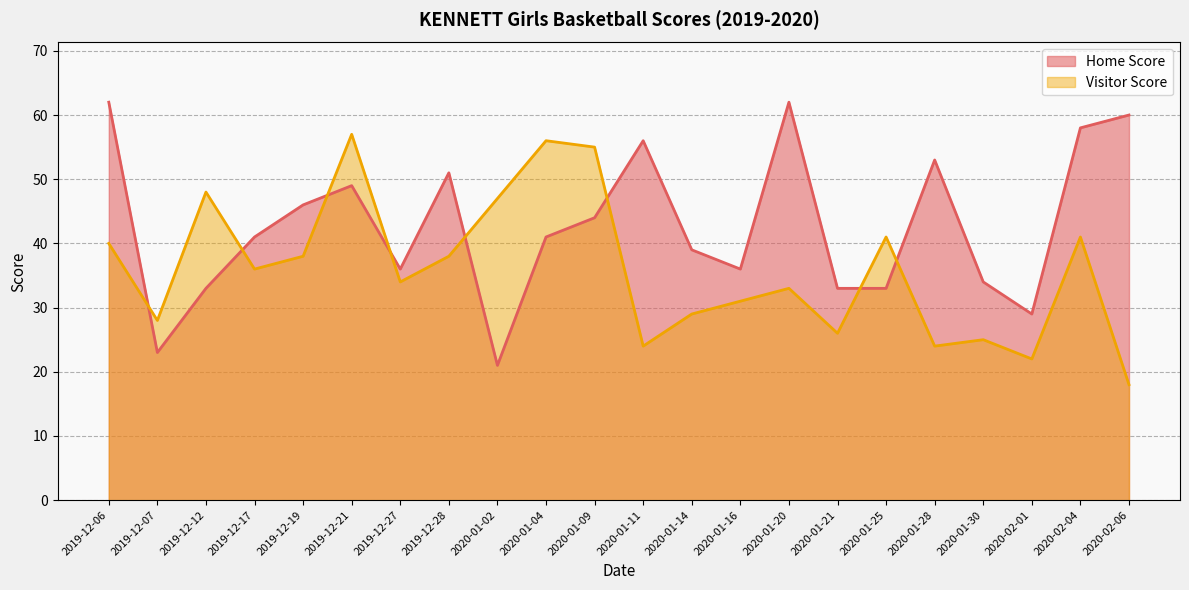

How many intersections are there between Visitor Score and Home Score?

8